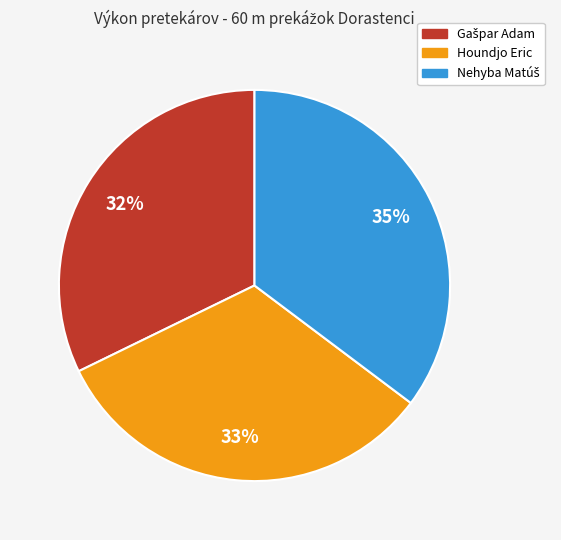

Count the number of slices in the pie.

3